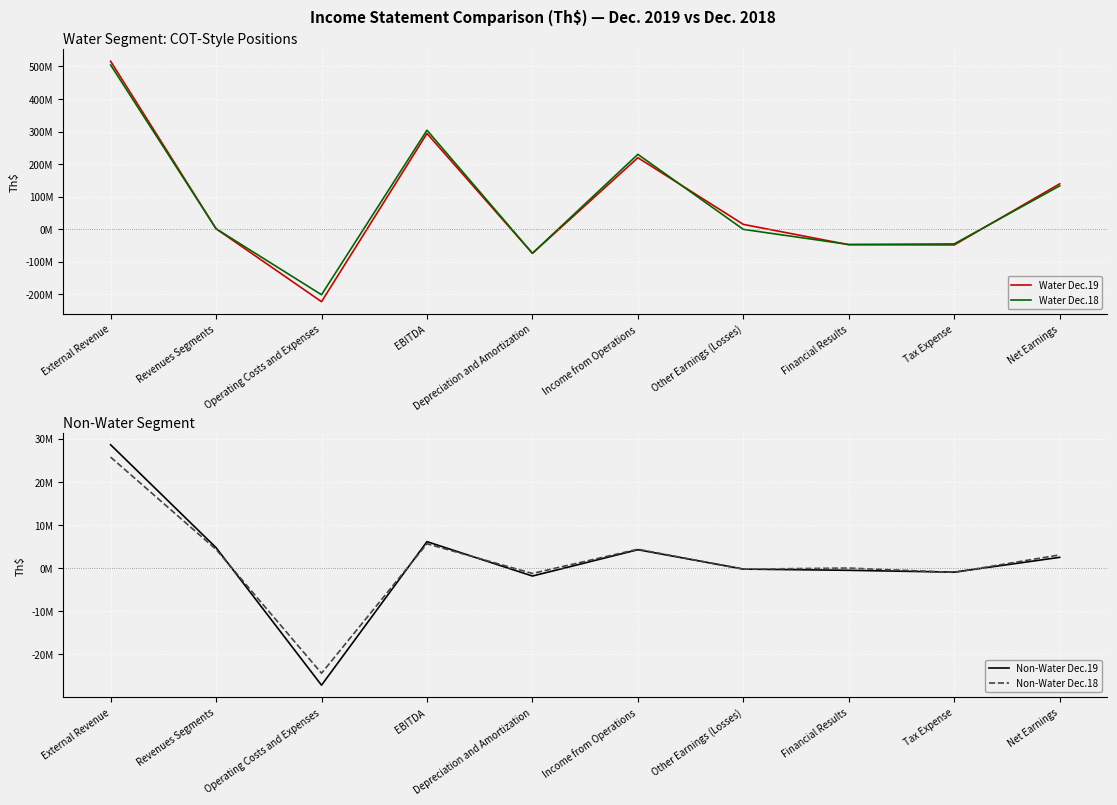

Which series has the widest spread of values?

Water Dec.19